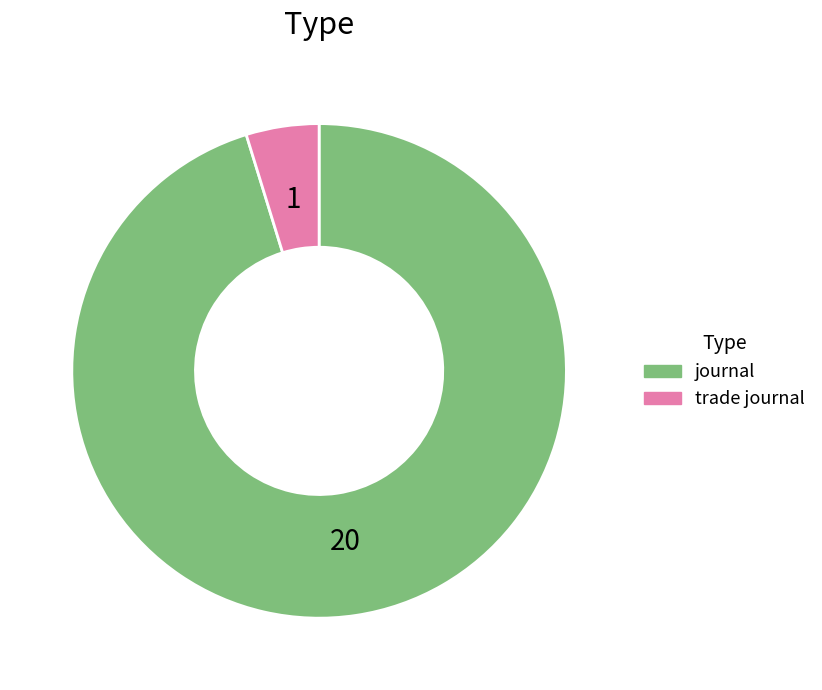

Is there a majority slice in this chart?

Yes